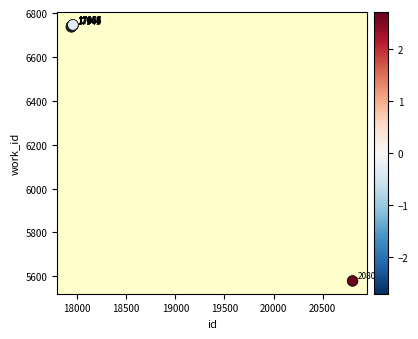

What Y value in the scatter plot is closest to 6162?

6737